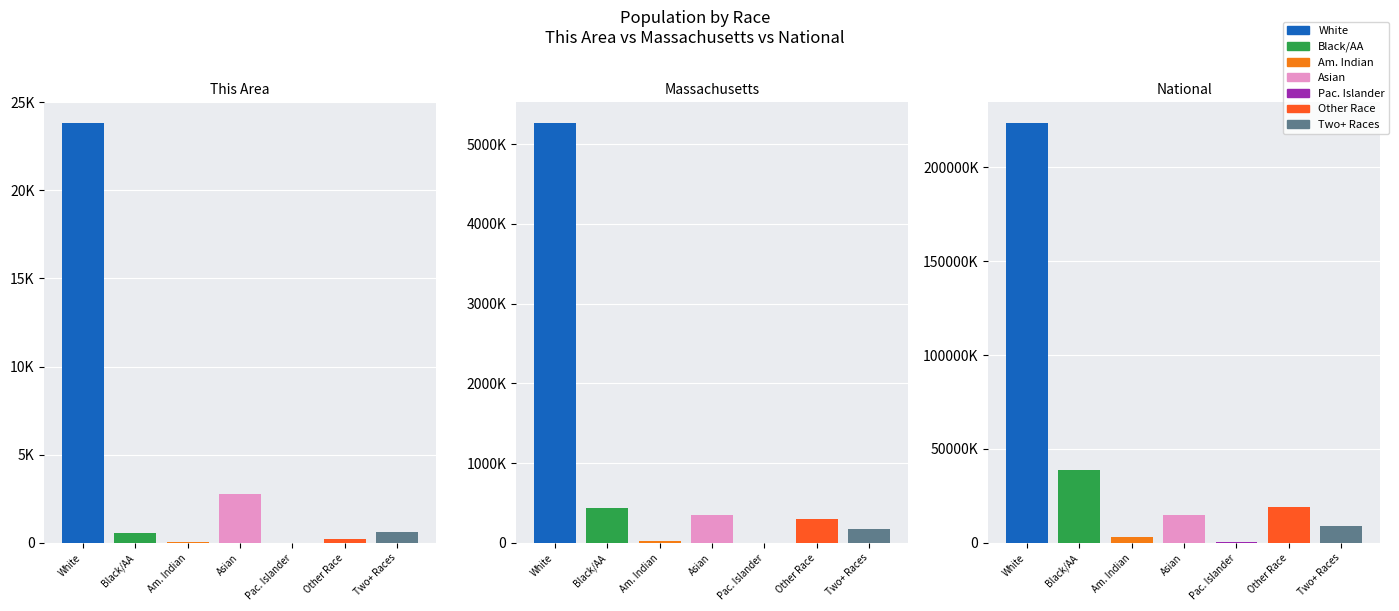

Reading right to left, transcribe all the data shown in this chart.

This Area: 598	197	7	2756	36	571	23817
Massachusetts: 172003	305151	2223	349768	18850	434398	5265236
National: 9009073	19107368	540013	14674252	2932248	38929319	223553265